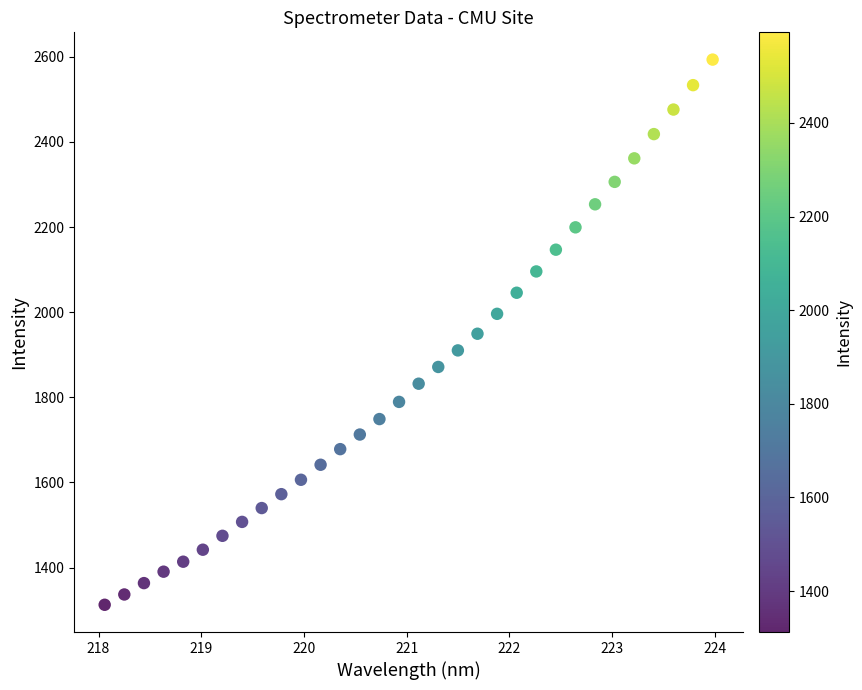

What is the range of Y values (max minus min)?

1280.9